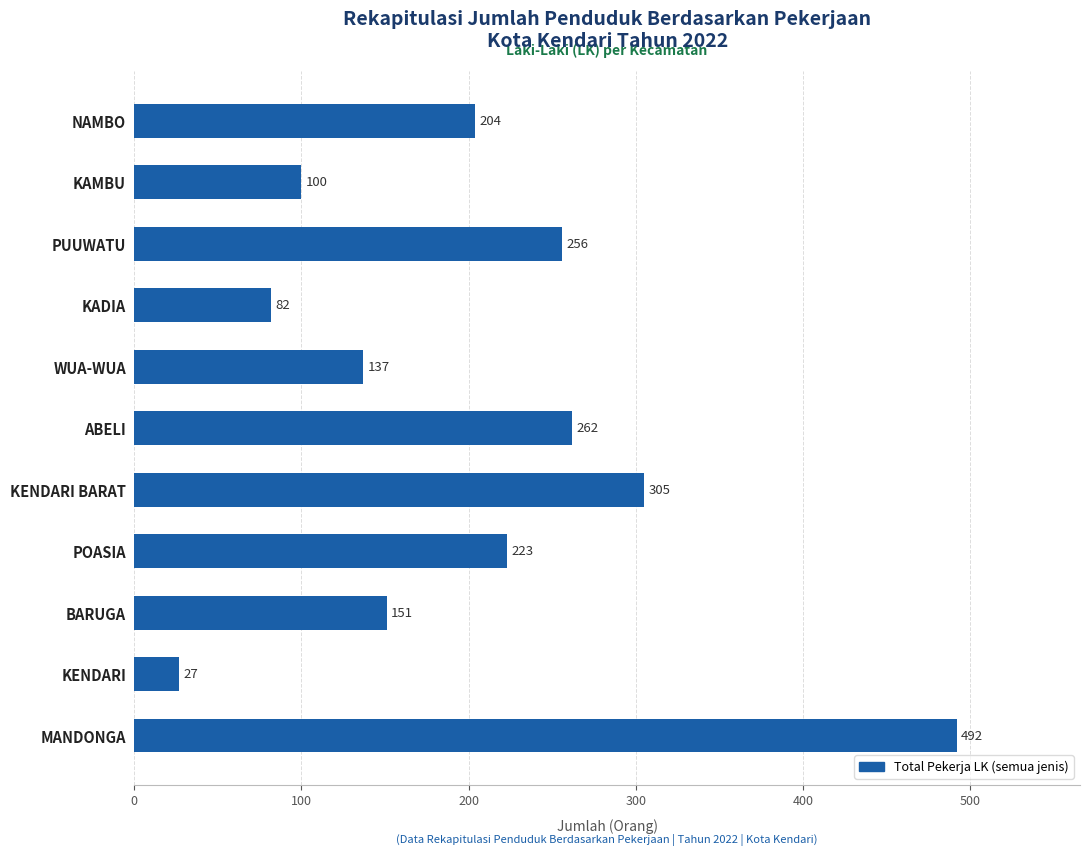

What is the change in value from MANDONGA to WUA-WUA?

-355